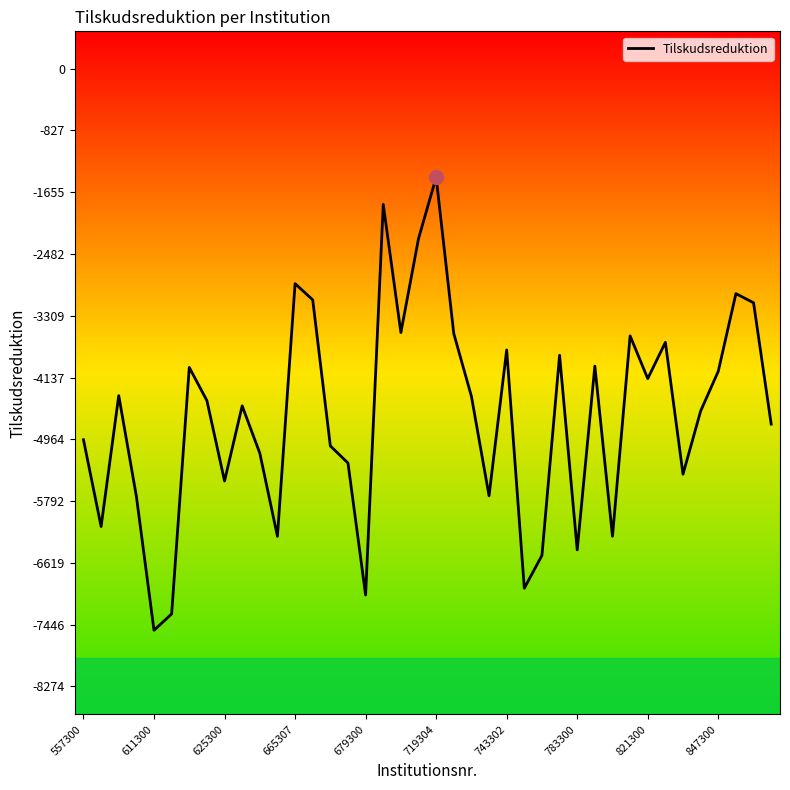

How many lines are shown in the chart?

1